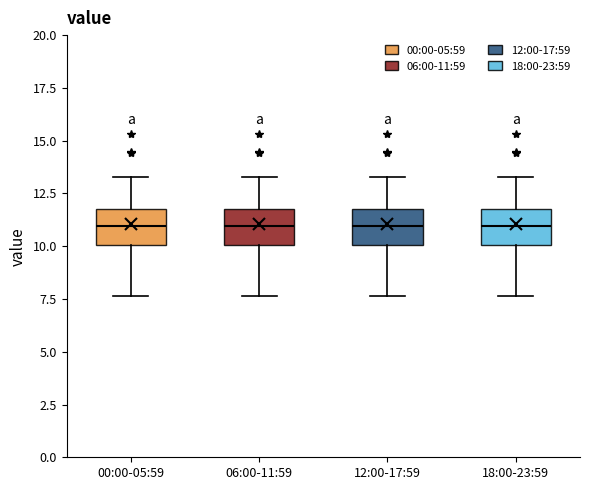

Where does the lower whisker of the box for 06:00-11:59 end on the y-axis? The values are not printed on the chart, so give them approximately, as read against the axis.

7.5